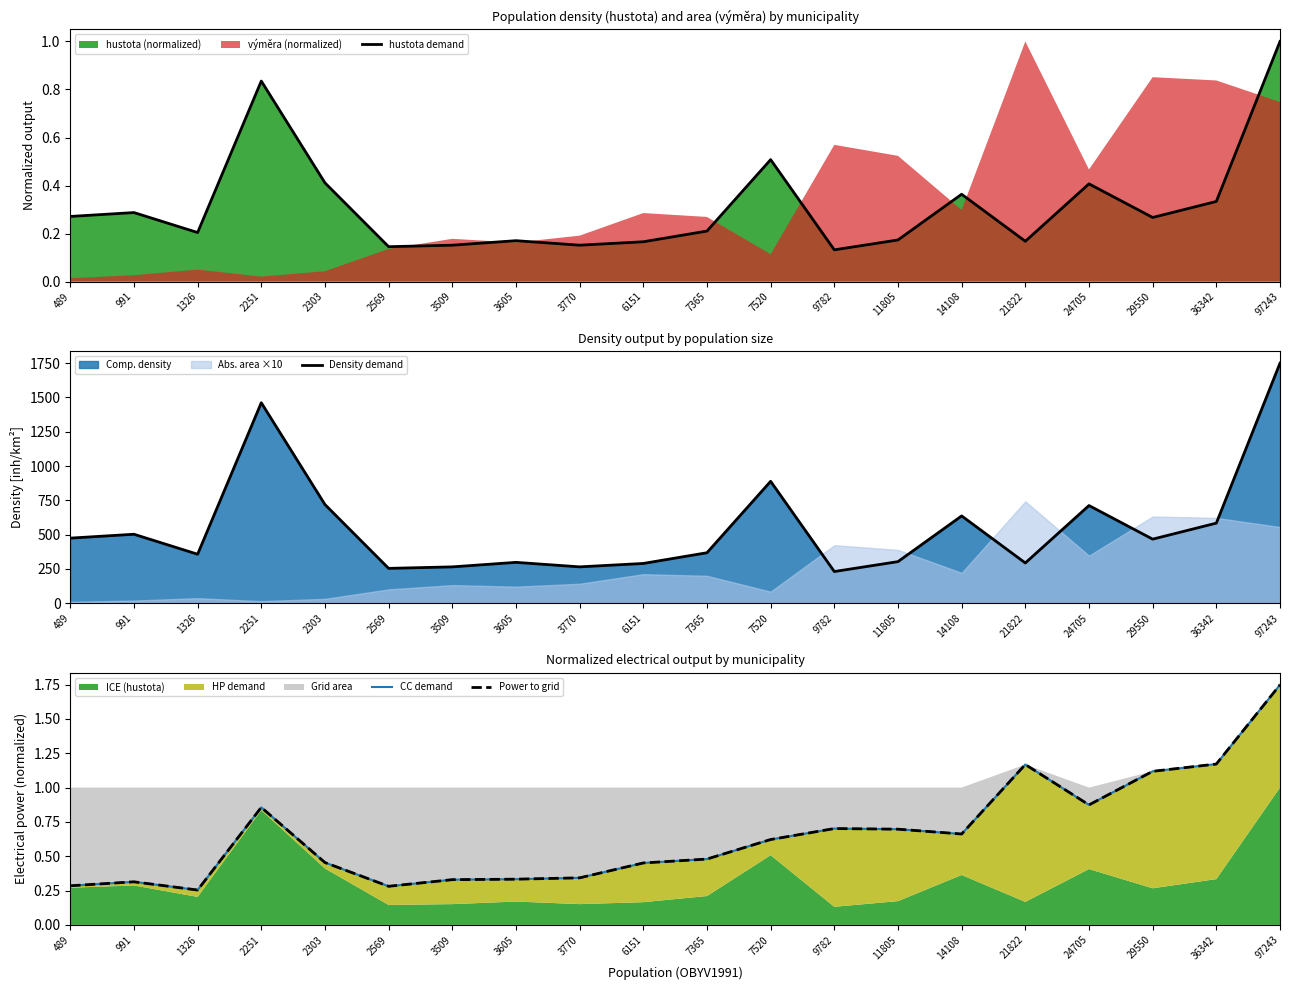

Reading left to right, extract all data points from this chart.

hustota demand: 489=0.3	991=0.3	1326=0.2	2251=0.8	2303=0.4	2569=0.1	3509=0.2	3605=0.2	3770=0.2	6151=0.2	7365=0.2	7520=0.5	9782=0.1	11805=0.2	14108=0.4	21822=0.2	24705=0.4	29550=0.3	36342=0.3	97243=1.0
Density demand: 489=474.8	991=503.1	1326=357.4	2251=1461.7	2303=719.7	2569=254.4	3509=265.2	3605=298.2	3770=265.3	6151=290.1	7365=368.2	7520=888.9	9782=231.2	11805=303.5	14108=636.6	21822=293.8	24705=712.4	29550=467.3	36342=584.1	97243=1750.2
CC demand: 489=0.3	991=0.3	1326=0.3	2251=0.9	2303=0.5	2569=0.3	3509=0.3	3605=0.3	3770=0.3	6151=0.5	7365=0.5	7520=0.6	9782=0.7	11805=0.7	14108=0.7	21822=1.2	24705=0.9	29550=1.1	36342=1.2	97243=1.7
Power to grid: 489=0.3	991=0.3	1326=0.3	2251=0.9	2303=0.5	2569=0.3	3509=0.3	3605=0.3	3770=0.3	6151=0.5	7365=0.5	7520=0.6	9782=0.7	11805=0.7	14108=0.7	21822=1.2	24705=0.9	29550=1.1	36342=1.2	97243=1.7